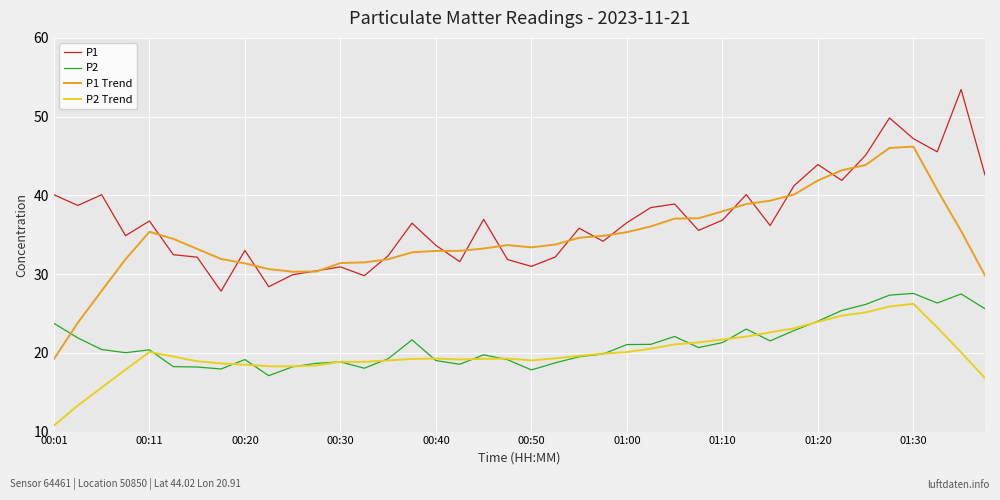

What is the highest value of the P1 Trend series?

46.2